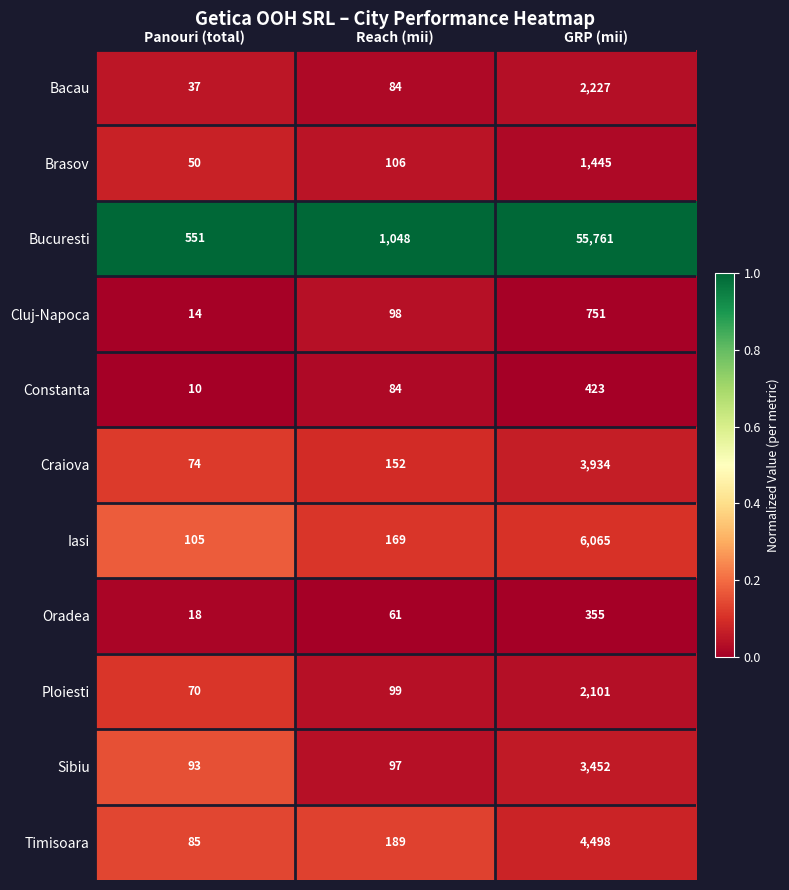

At which label is Constanta closest to 216?

Reach (mii)